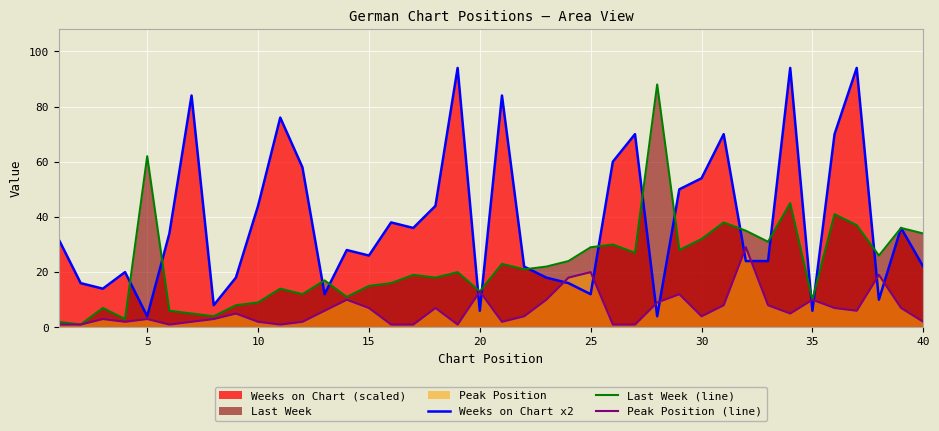

List the series in order of their peak value, lowest first.

Peak Position (line), Last Week (line), Weeks on Chart x2